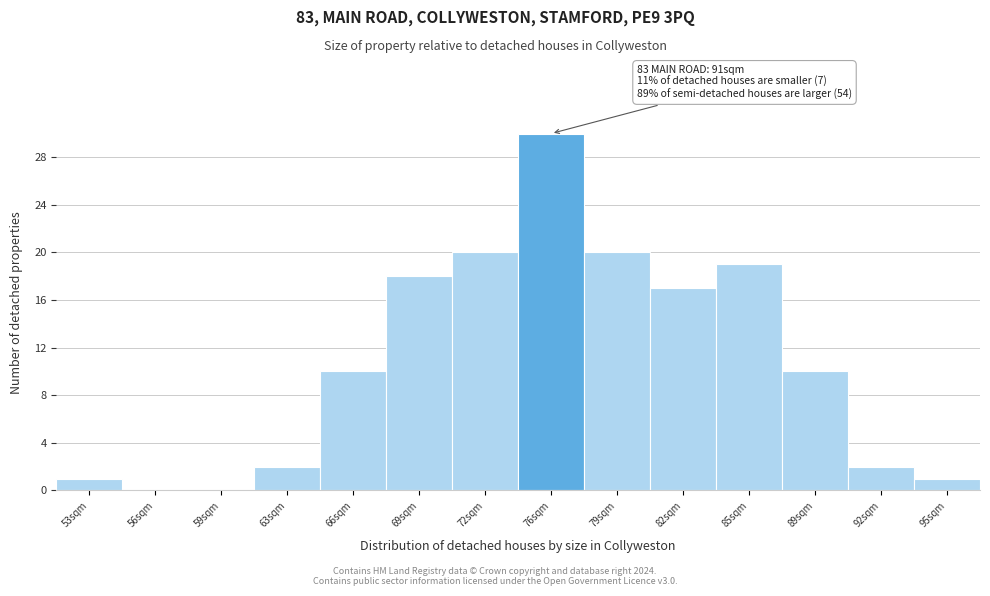

Reading left to right, transcribe all the data shown in this chart.

53sqm=1	56sqm=0	59sqm=0	63sqm=2	66sqm=10	69sqm=18	72sqm=20	76sqm=30	79sqm=20	82sqm=17	85sqm=19	89sqm=10	92sqm=2	95sqm=1